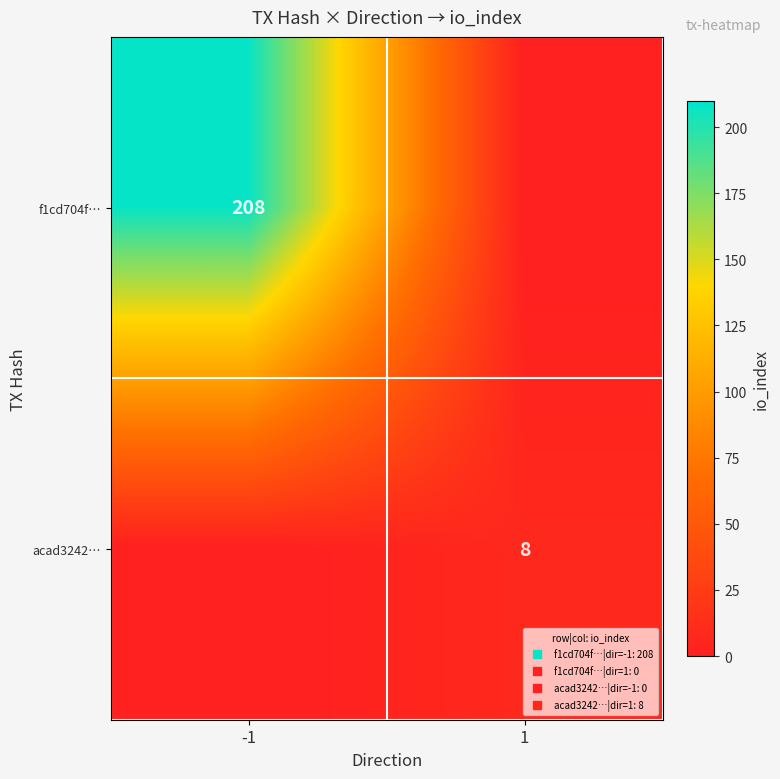

At how many categories does at least one series exceed 118?

1